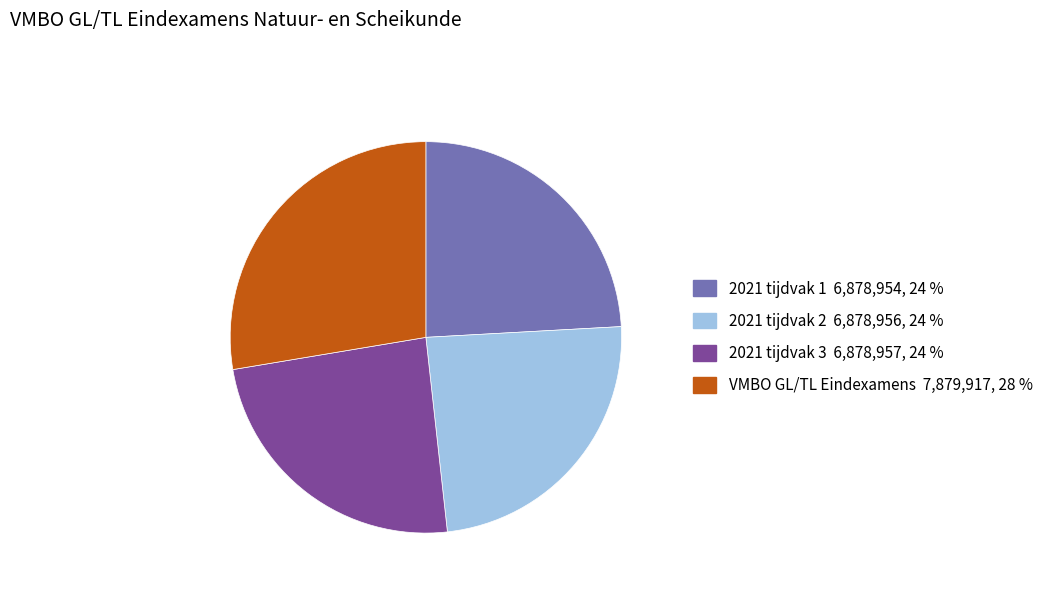

Is there any slice that represents more than half of the pie?

No